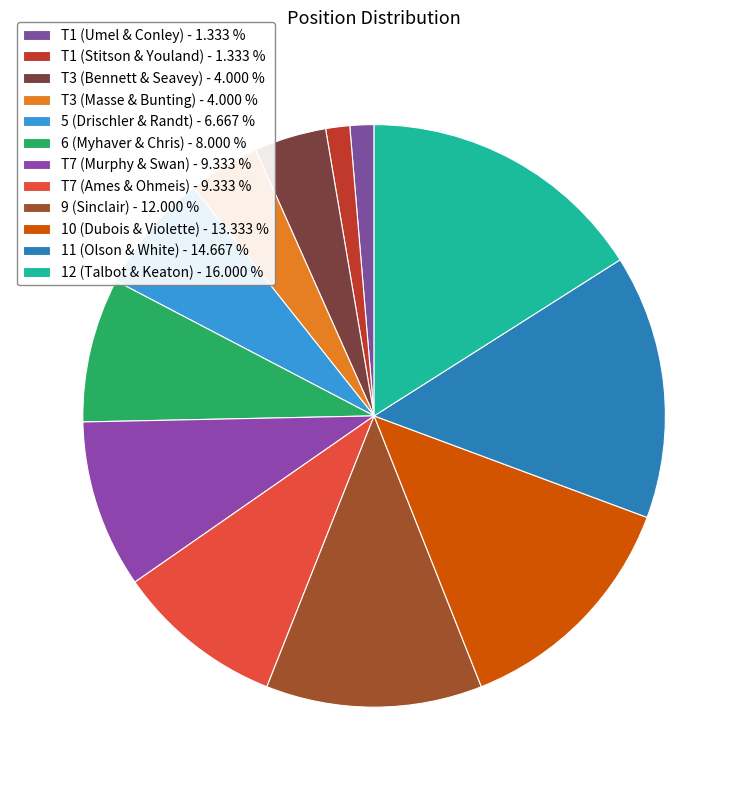

Does 11 (Olson & White) represent more than half of the total?

No